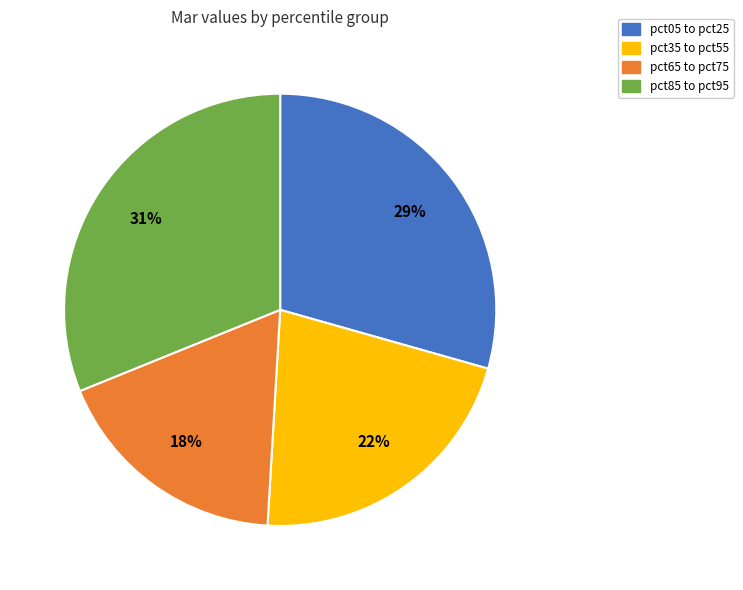

Which slice is the smallest?

pct65 to pct75